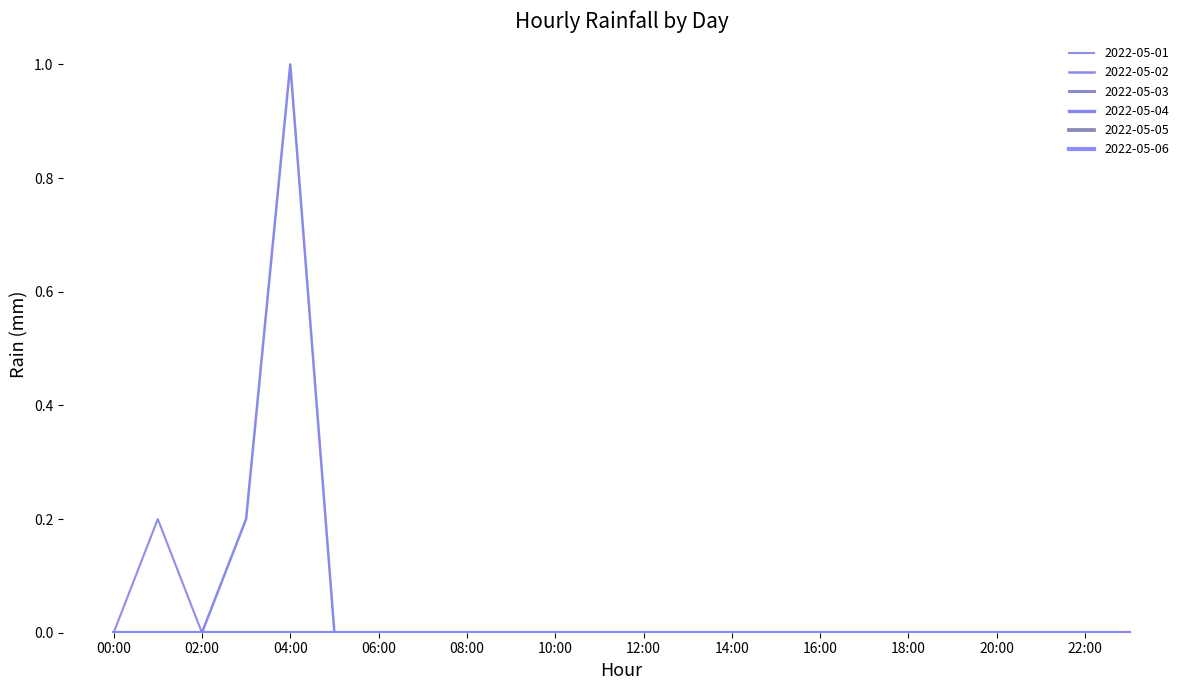

At which category is the sum across all series the highest?

04:00